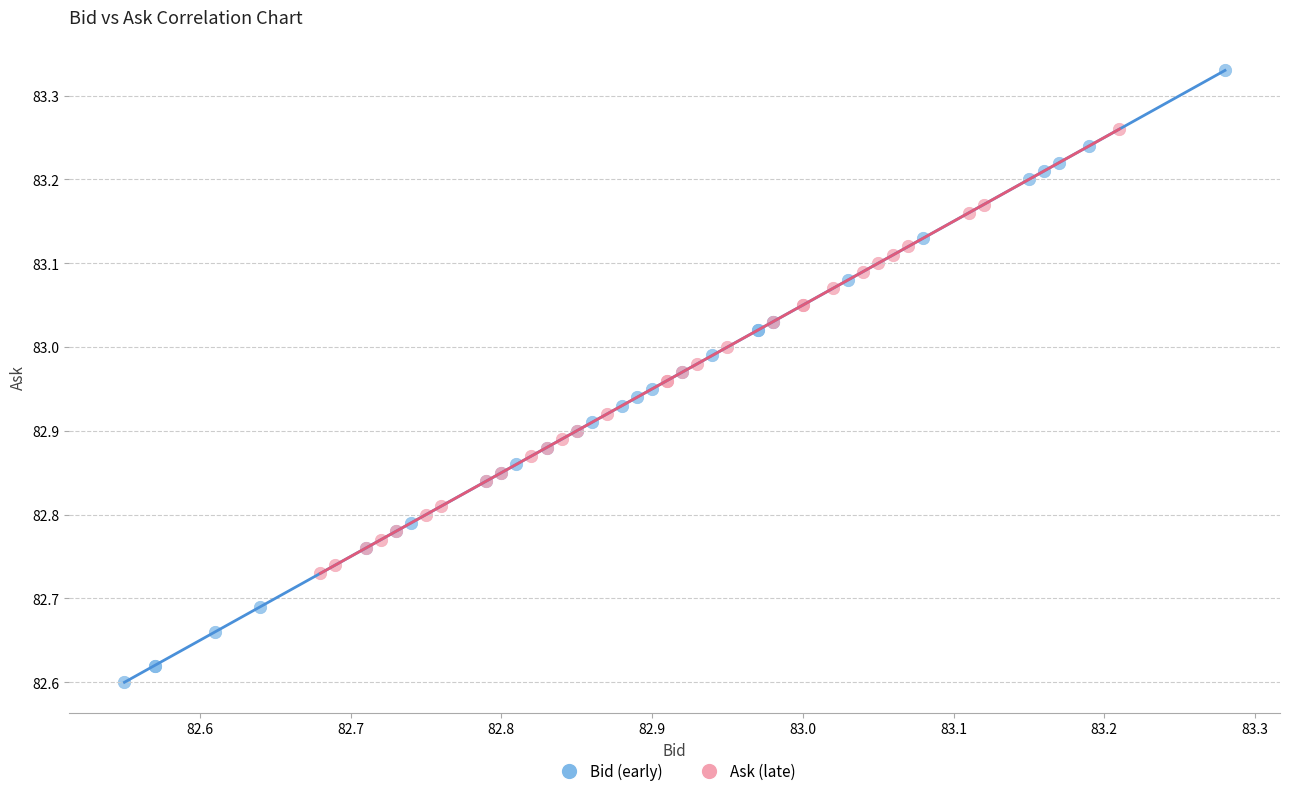

Which series has the widest spread of Y values?

Bid (early)